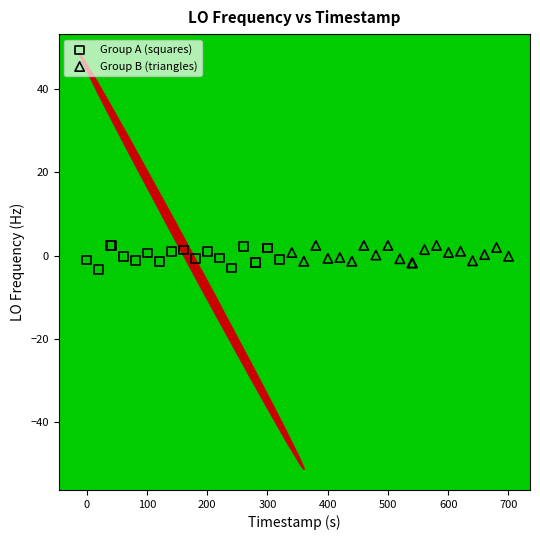

What are all the series names shown in the legend?

Group A (squares), Group B (triangles)